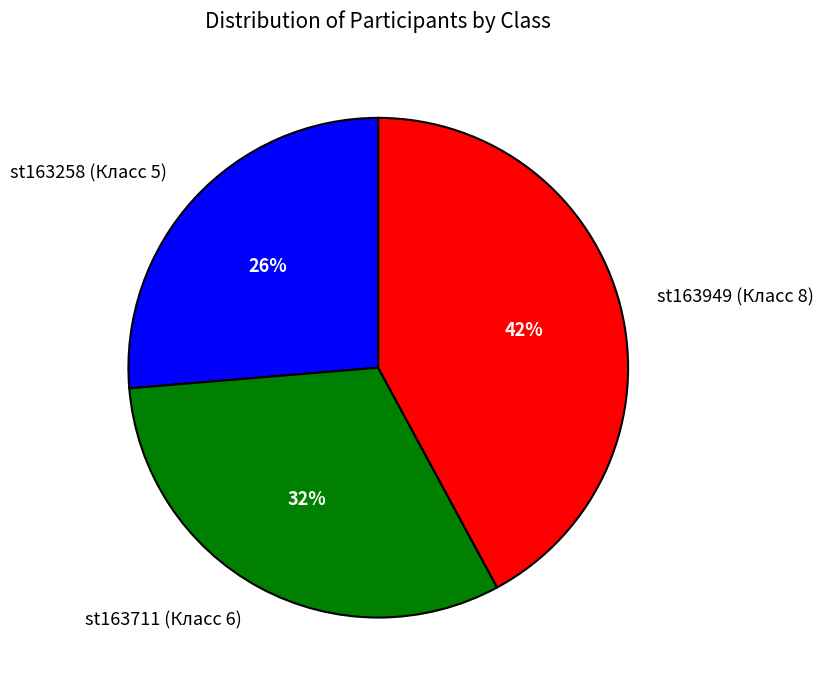

Which slice is the largest?

st163949 (Класс 8)